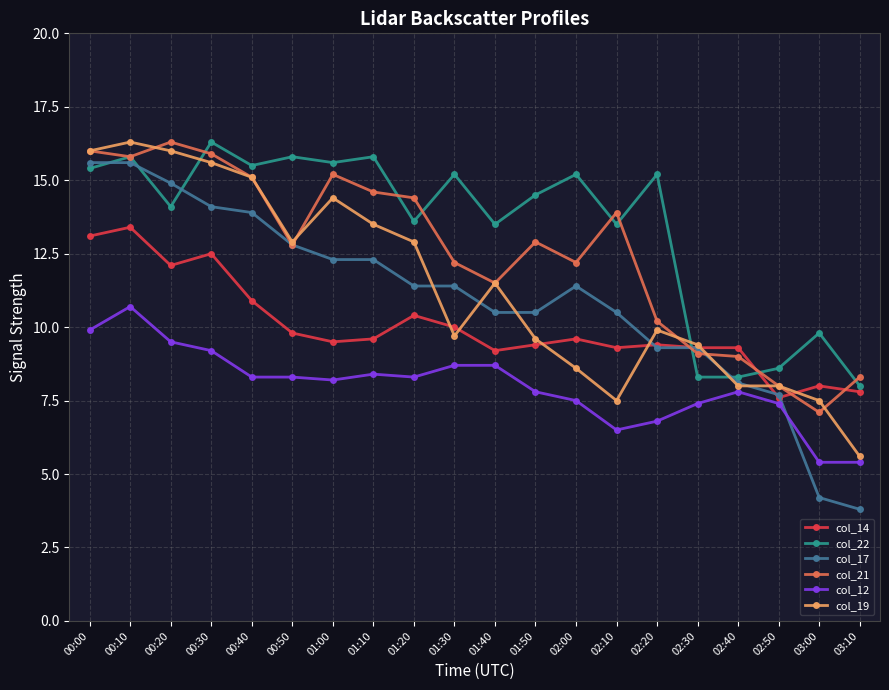

At which category is the sum across all series the highest?

00:10